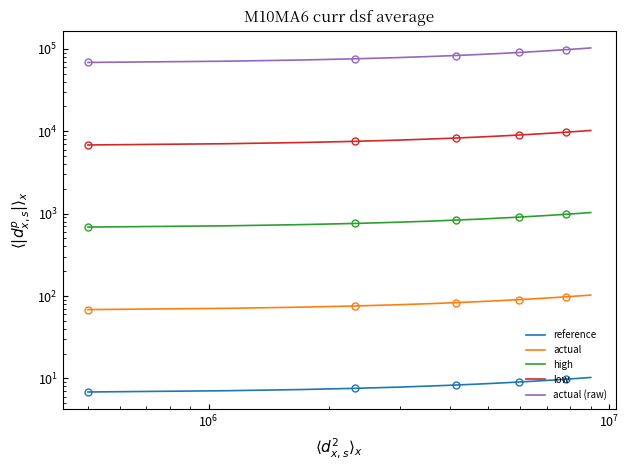

Which series has the largest total across all categories?

actual (raw)